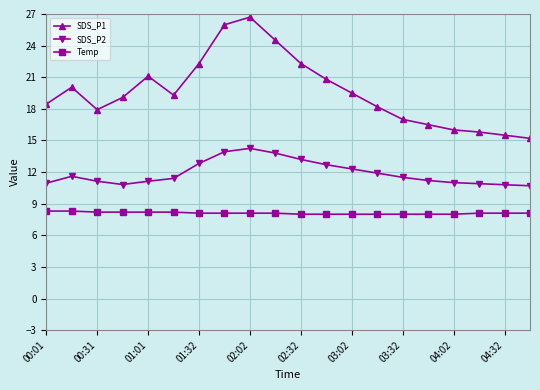

List the series in order of their peak value, lowest first.

Temp, SDS_P2, SDS_P1